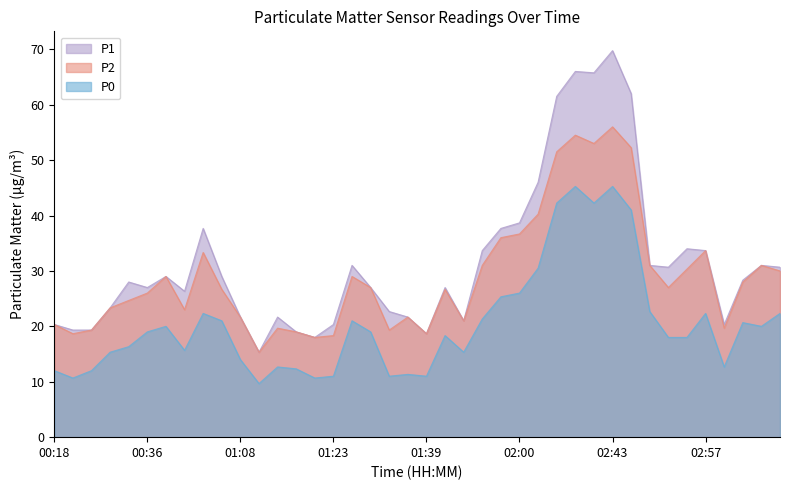

The value of P2 at 01:35 is 21.7. True or false?

True